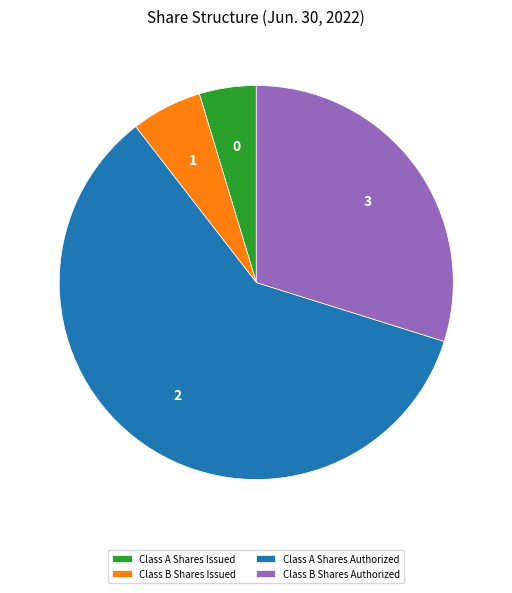

How many segments does this pie chart have?

4